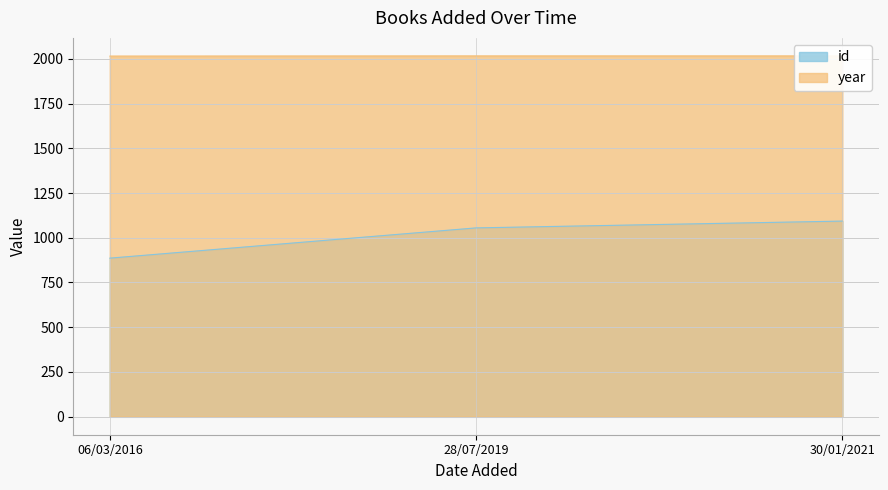

Which series has the largest total across all categories?

year